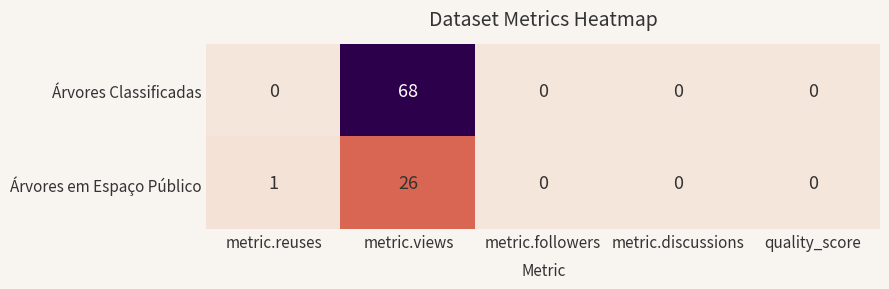

Reading left to right, list all the values displayed in this chart.

Árvores Classificadas: metric.reuses=0	metric.views=68	metric.followers=0	metric.discussions=0	quality_score=0
Árvores em Espaço Público: metric.reuses=1	metric.views=26	metric.followers=0	metric.discussions=0	quality_score=0